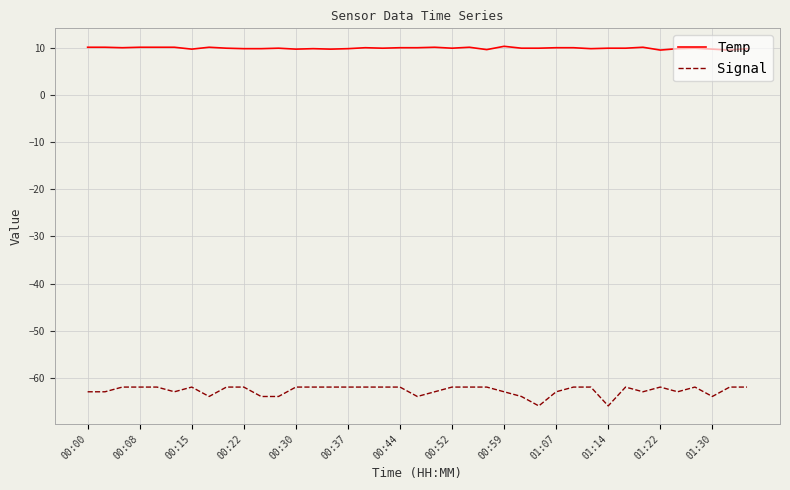

True or false: Temp and Signal cross at least once.

False